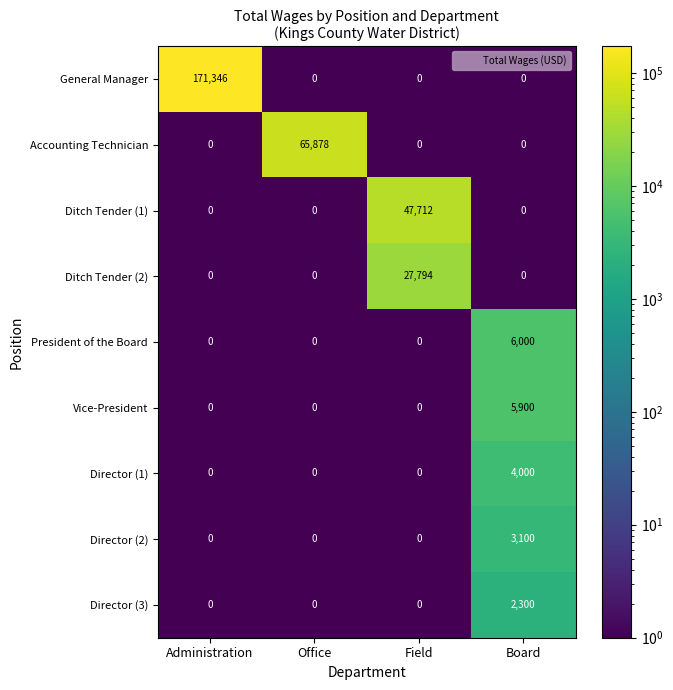

What is the difference between the maximum and minimum values in the Director (2) series?

3100